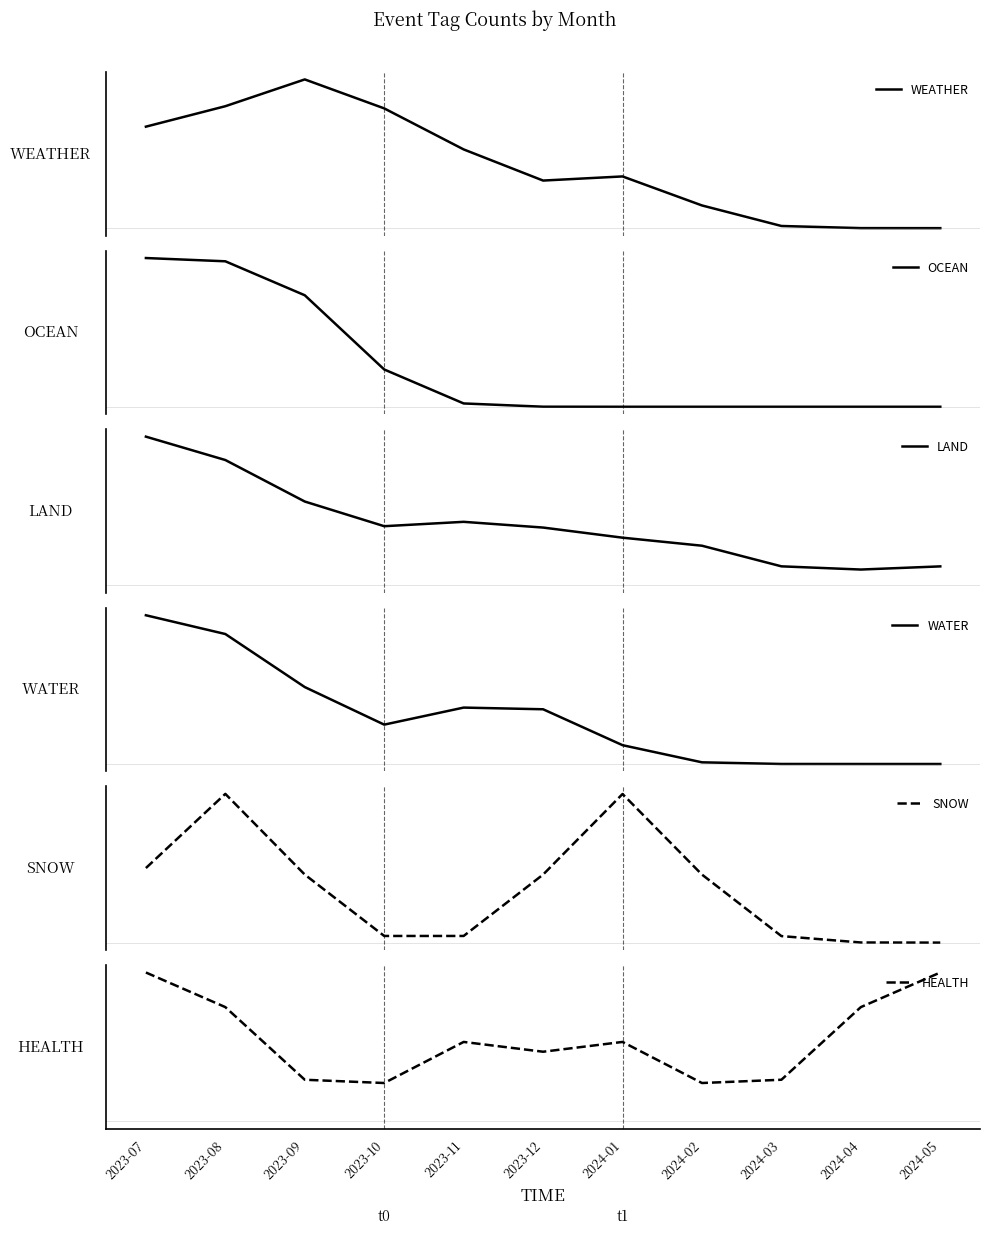

True or false: LAND has a value of 2.5 at 2024-01.

True